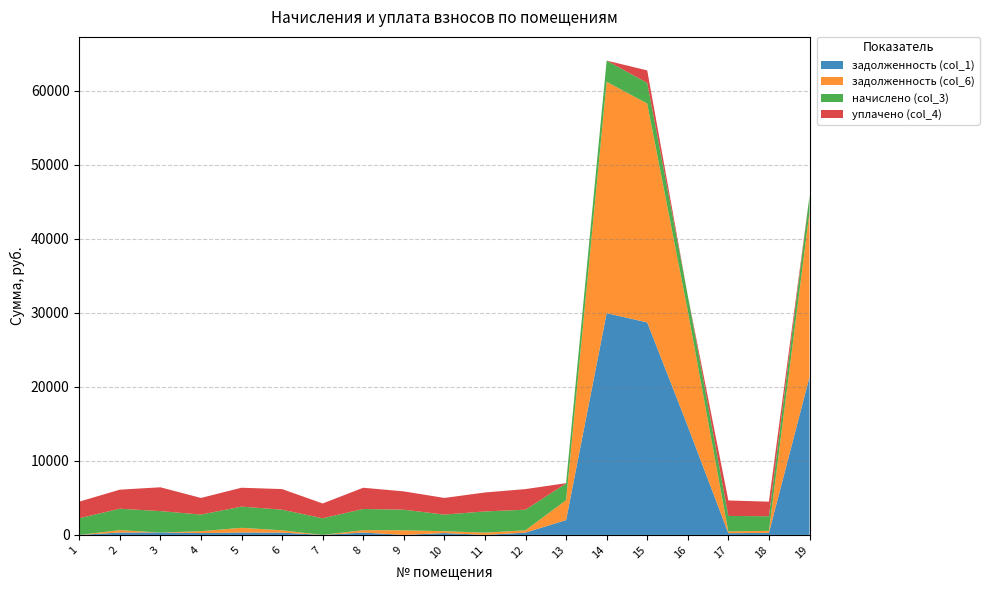

Reading left to right, what are all the values shown in this chart?

задолженность (col_1): 0.0	321.7	321.7	249.6	318.5	309.5	0.0	318.5	0.0	249.6	0.0	309.5	1997.0	29957.9	28707.6	14686.1	232.7	276.2	21339.3
задолженность (col_6): 0.0	321.7	0.0	249.6	639.2	309.5	0.0	318.5	619.0	249.6	301.1	309.5	2699.9	31257.8	29581.2	15563.4	232.7	276.2	22301.0
начислено (col_3): 2246.7	2895.4	2895.4	2246.7	2866.8	2785.7	2246.7	2866.8	2785.7	2246.7	2871.5	2785.7	2246.7	2866.8	2785.7	2089.3	2094.0	1970.0	2151.3
уплачено (col_4): 2246.7	2572.2	3217.1	2246.3	2548.2	2785.7	2000.0	2866.8	2476.2	2246.7	2560.0	2785.7	46.0	0.0	1684.0	0.0	2094.0	1970.0	0.0